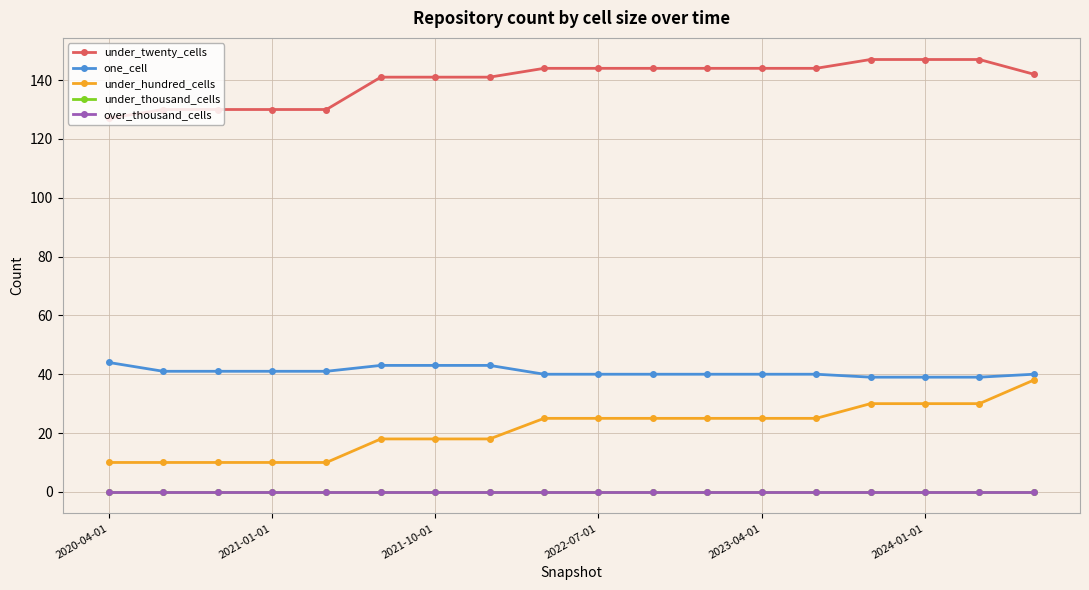

Is this an area chart (filled region under the line)?

No